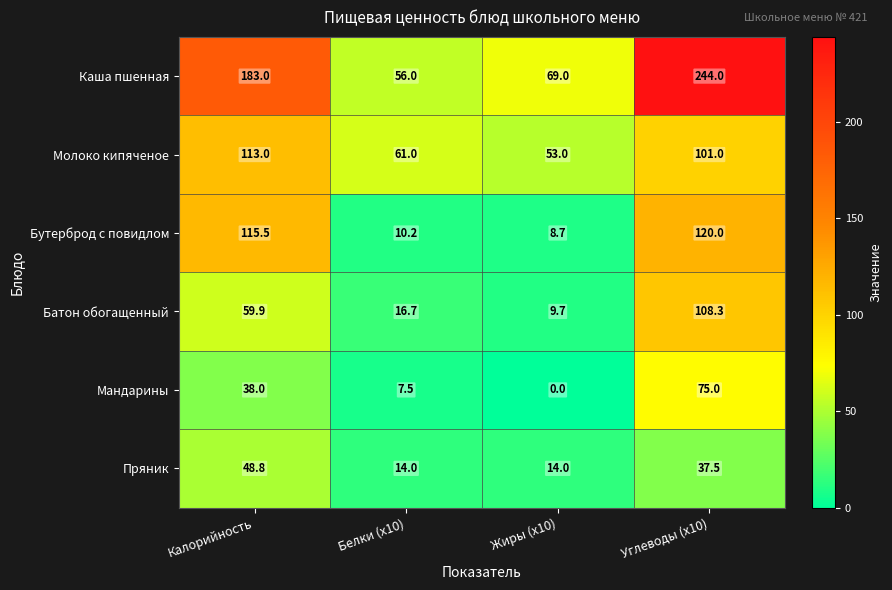

Rank the series at Белки (x10) from lowest to highest value.

Мандарины, Бутерброд с повидлом, Пряник, Батон обогащенный, Каша пшенная, Молоко кипяченое